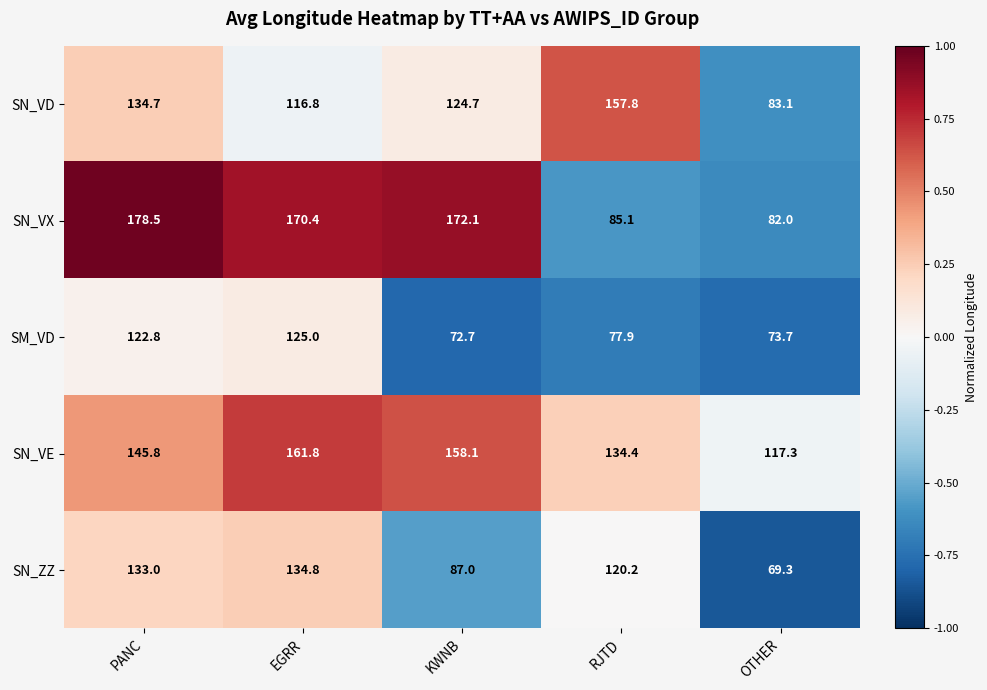

Is it true that SN_VD equals 54.3 at KWNB?

False